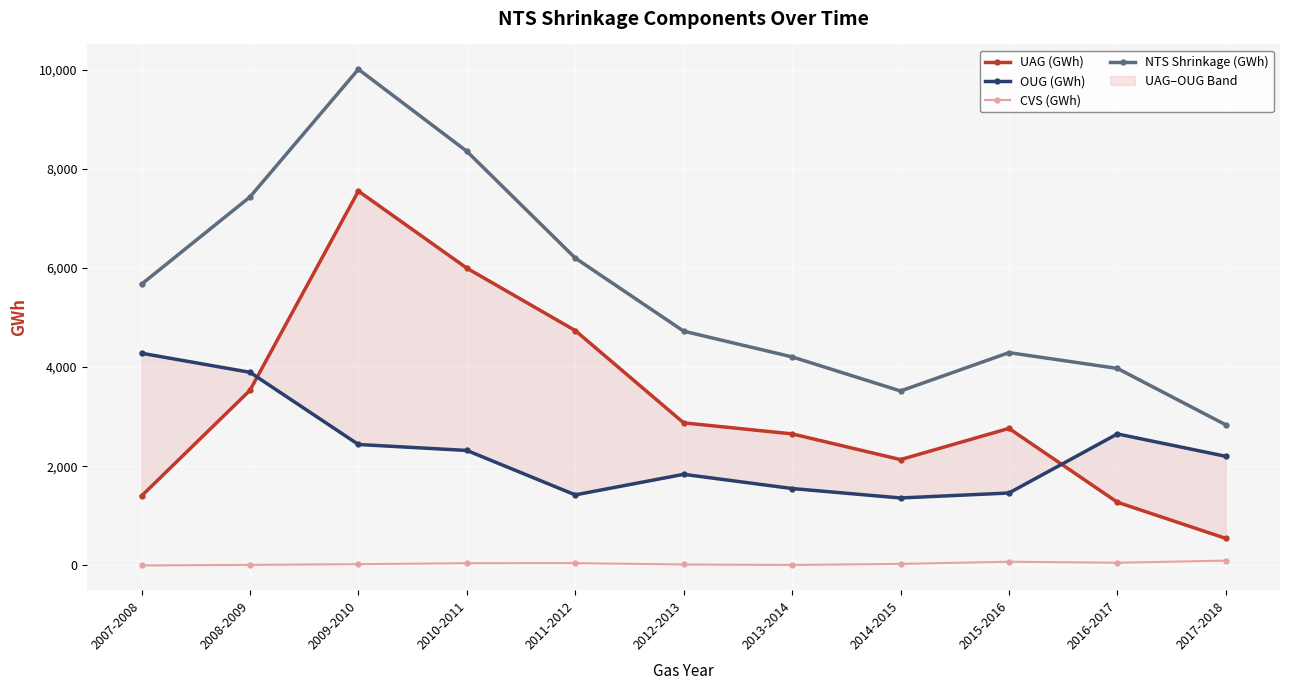

Rank the series at 2011-2012 from lowest to highest value.

CVS (GWh), OUG (GWh), UAG (GWh), NTS Shrinkage (GWh)